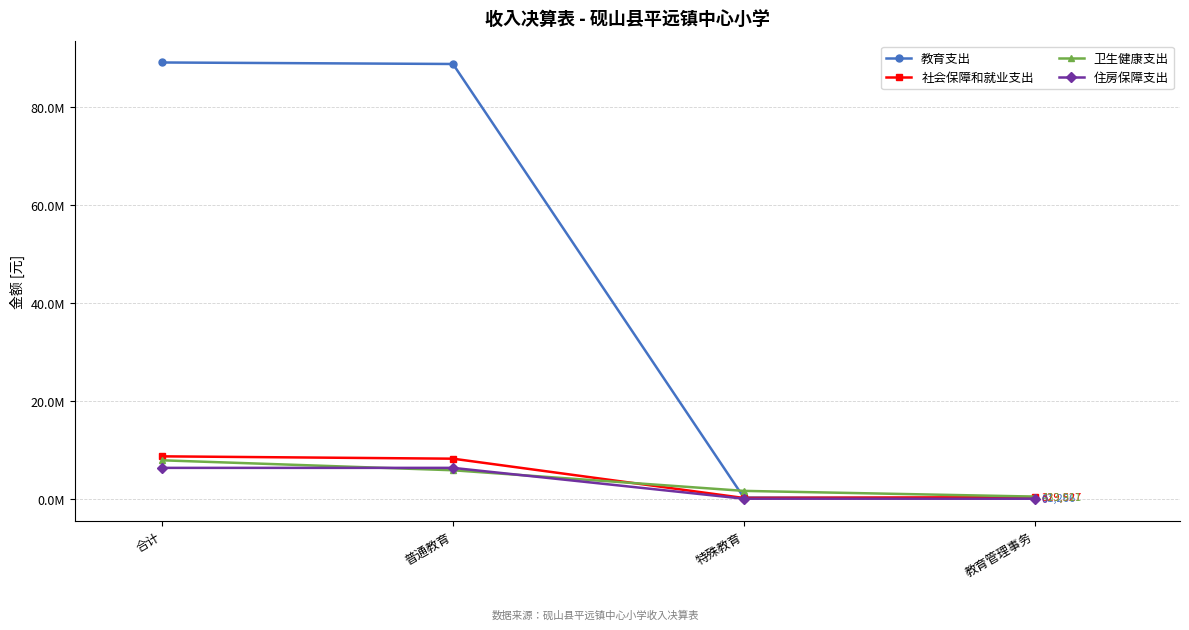

List the labels in order of 住房保障支出 value, largest first.

合计, 普通教育, 特殊教育, 教育管理事务